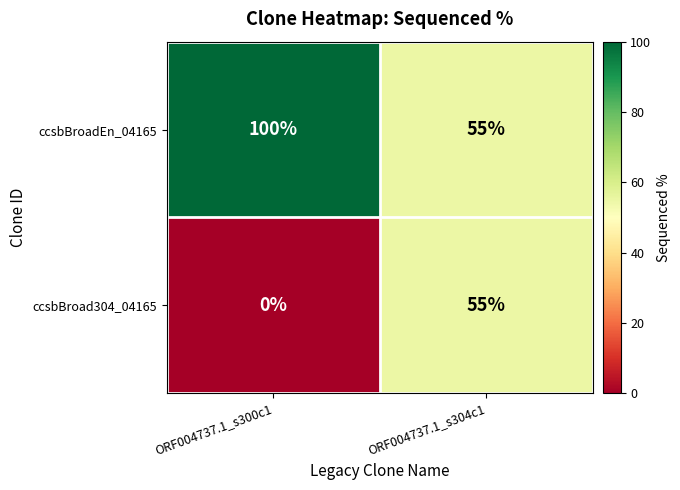

Which series has the widest spread of values?

ccsbBroad304_04165